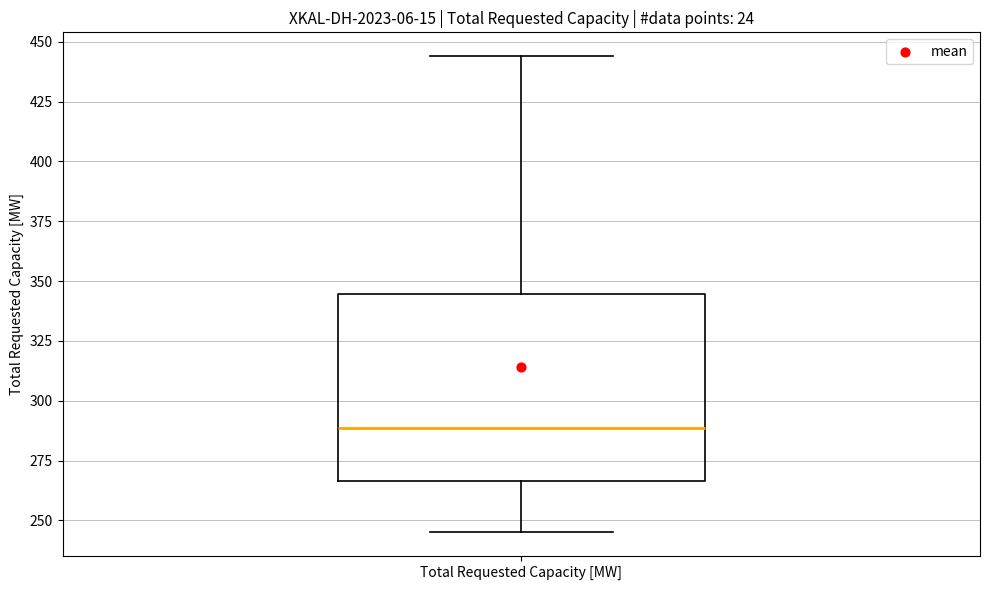

Transcribe this box plot: give where the median line is, the range the box spans, and where the two whiskers end, as read against the y-axis. The values are not printed on the chart, so give them approximately, as read against the axis.

median 290, box 265 to 345, whiskers 245 to 445